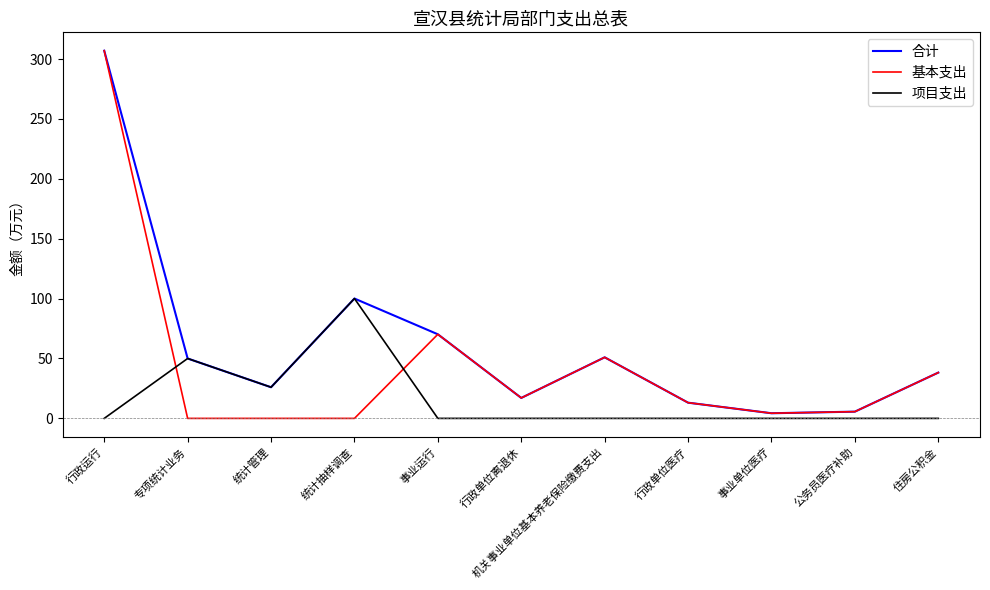

What is the maximum value shown in the chart?

306.9